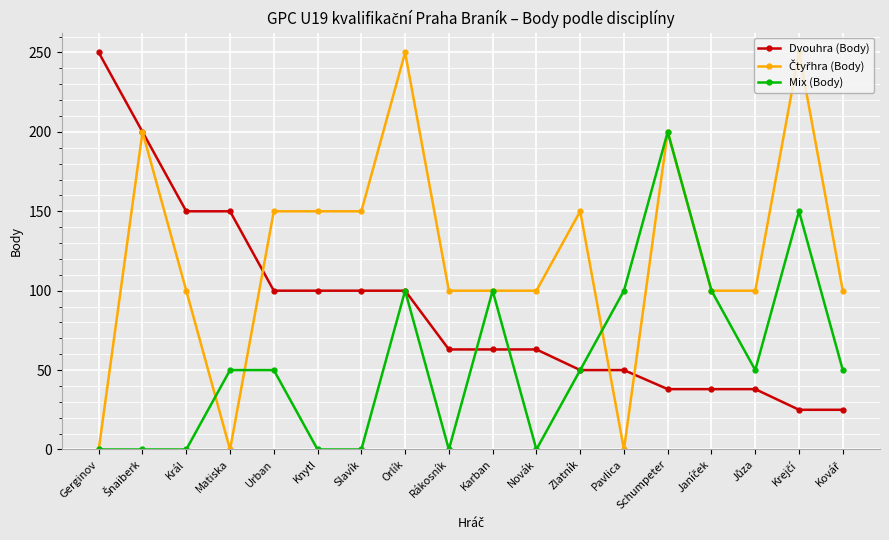

What is the average value of the Dvouhra (Body) series?

89